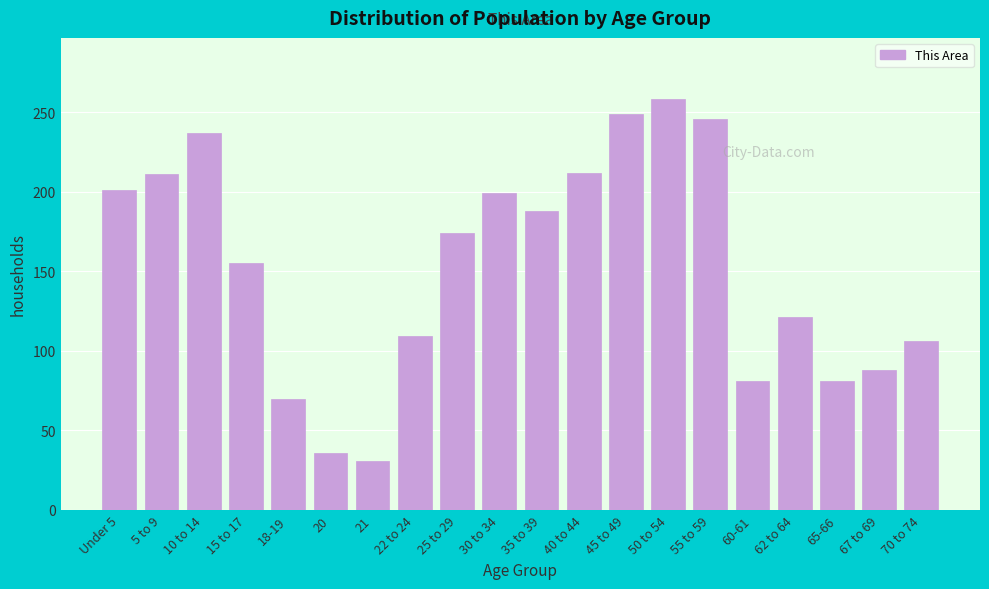

The value at 30 to 34 is 136. True or false?

False